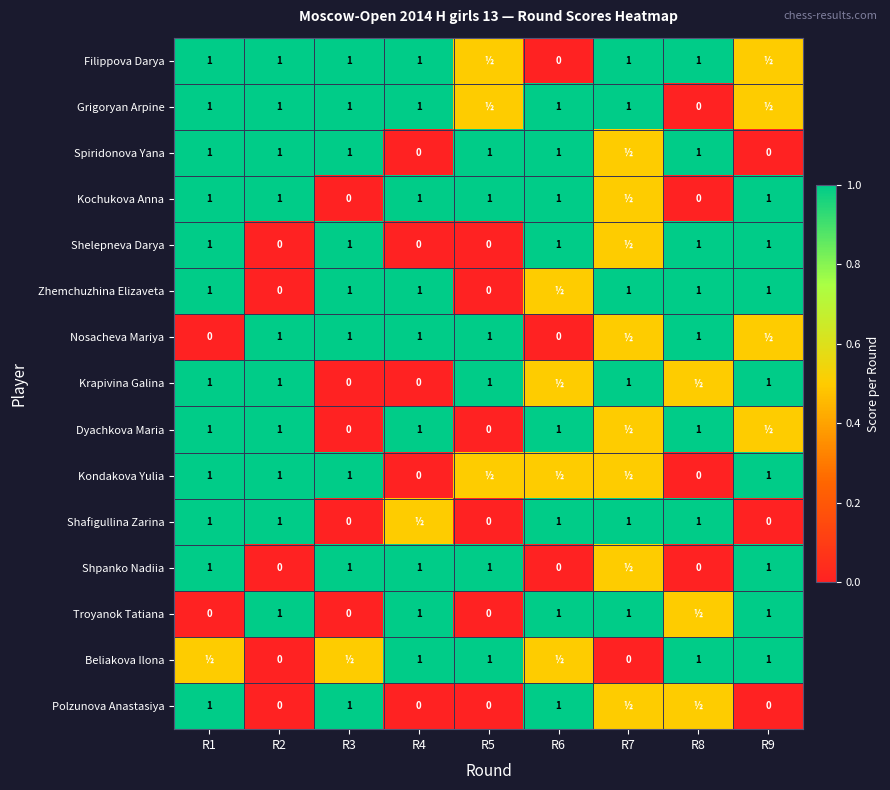

What is the sum of the Nosacheva Mariya values at R2 and R4?

2.0